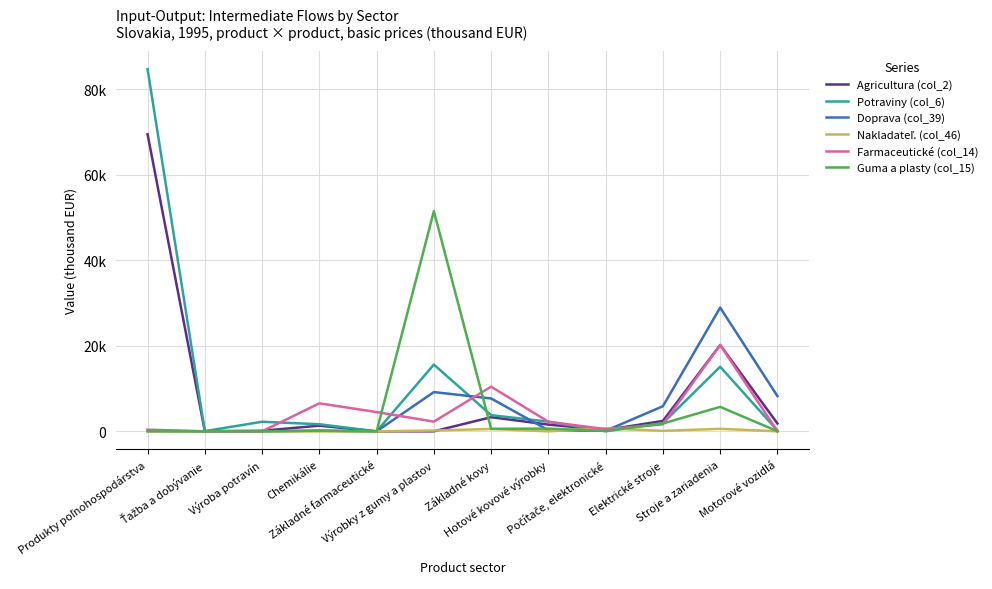

Is this an area chart (filled region under the line)?

No